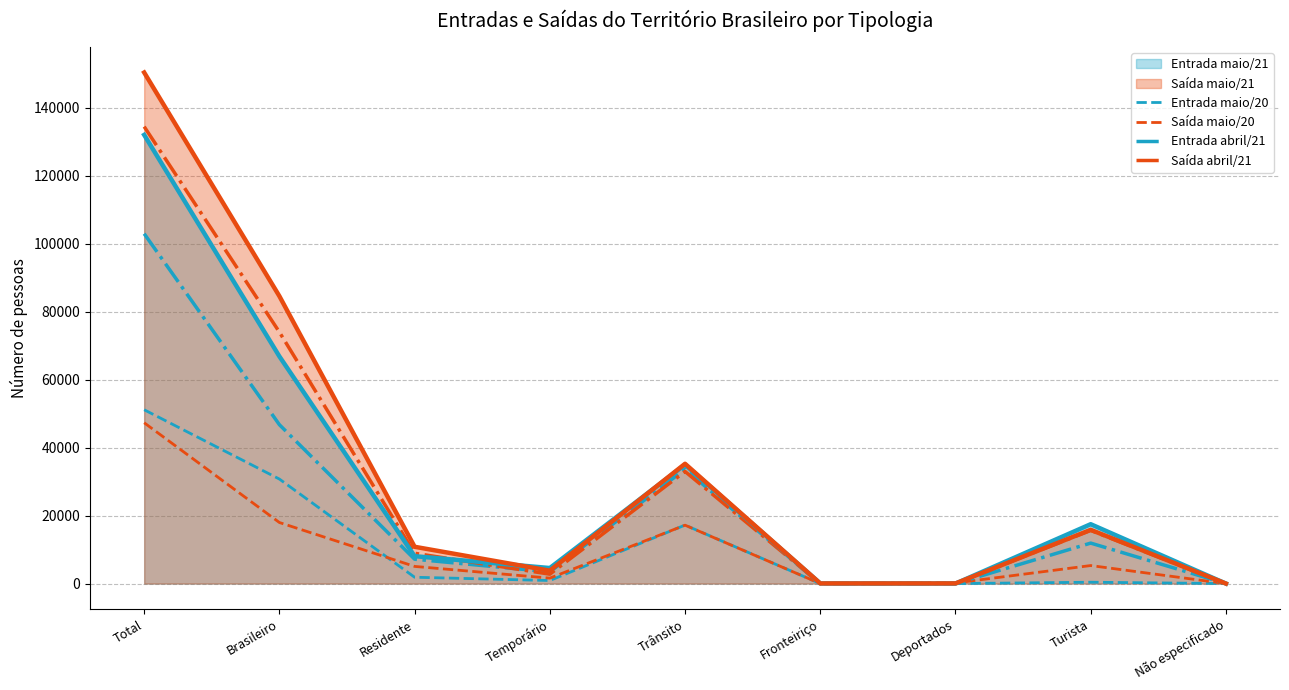

What is the sum of all Saída maio/20 values?

94638